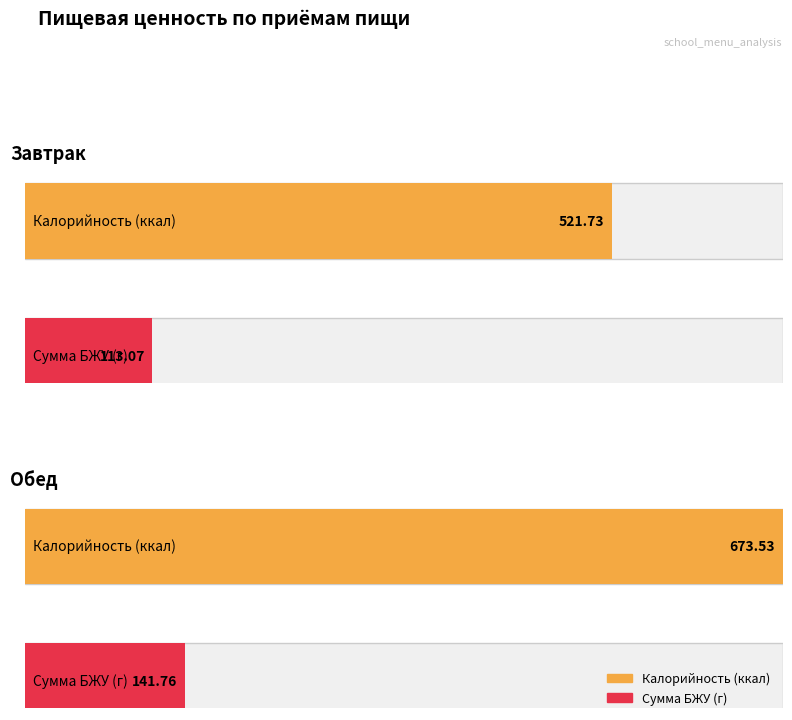

Which series has the largest total across all categories?

Калорийность